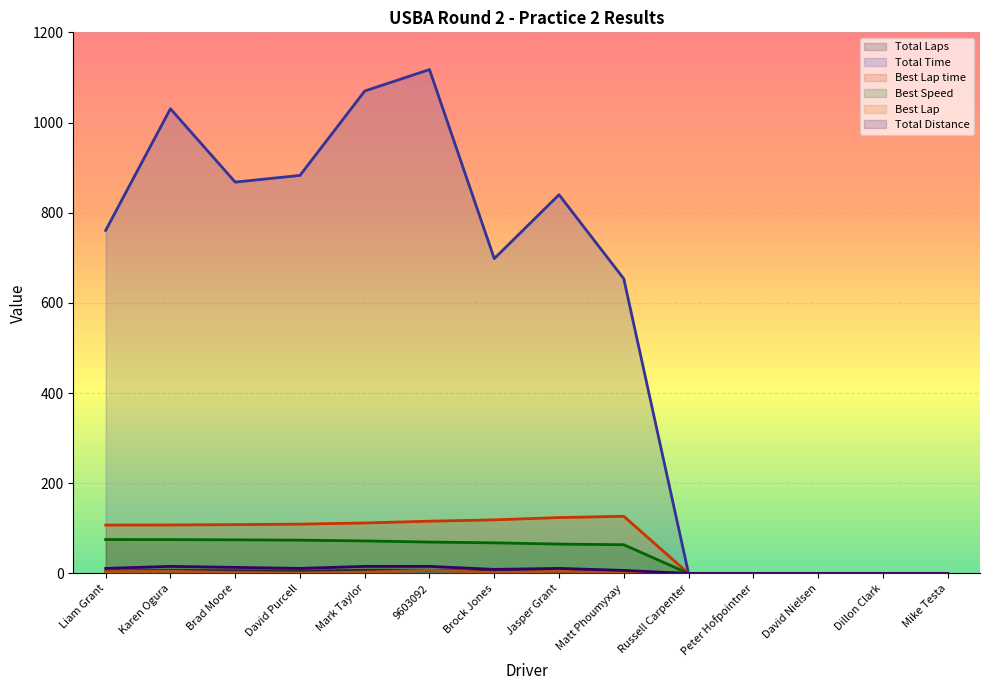

True or false: Best Lap time and Total Laps cross at least once.

False